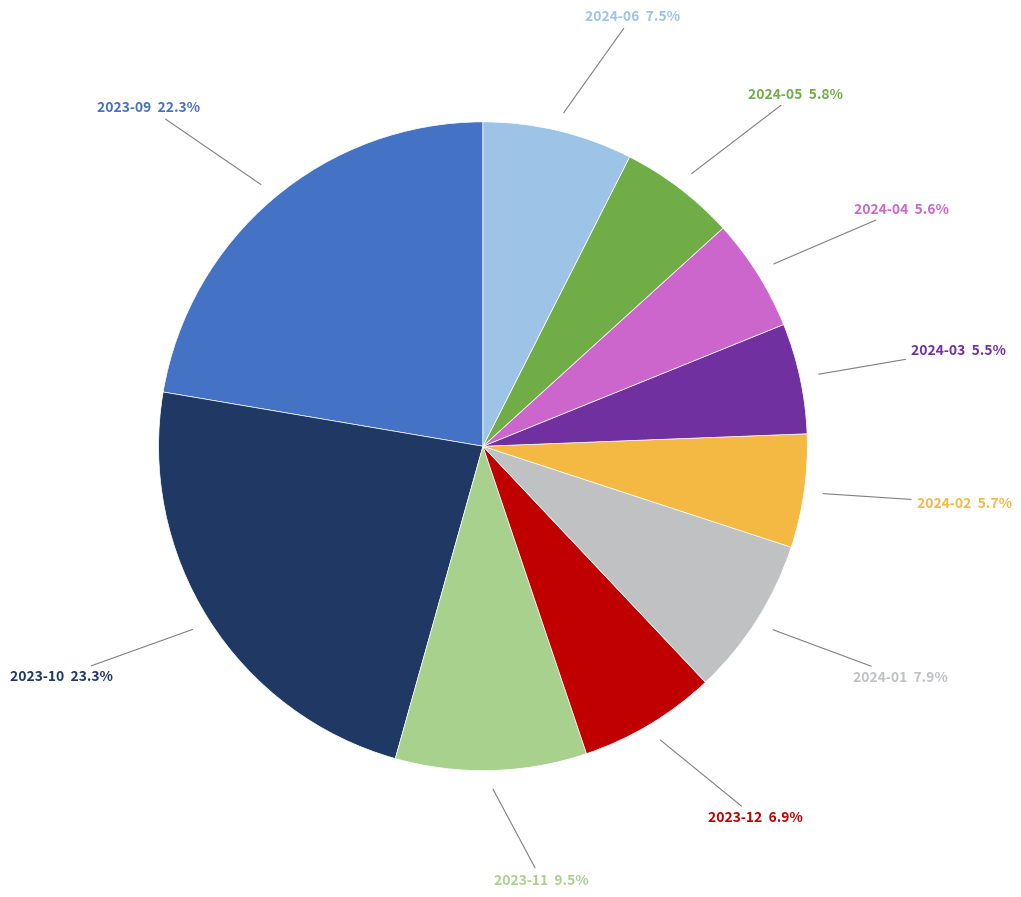

What is the ratio of the value at 2024-02 to the value at 2024-01?

0.7